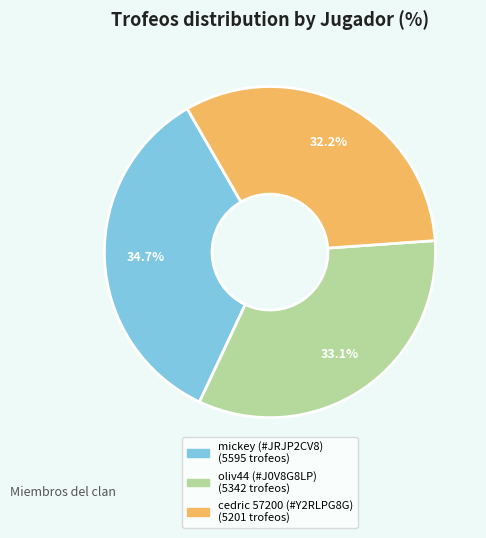

Does any single category account for the majority?

No